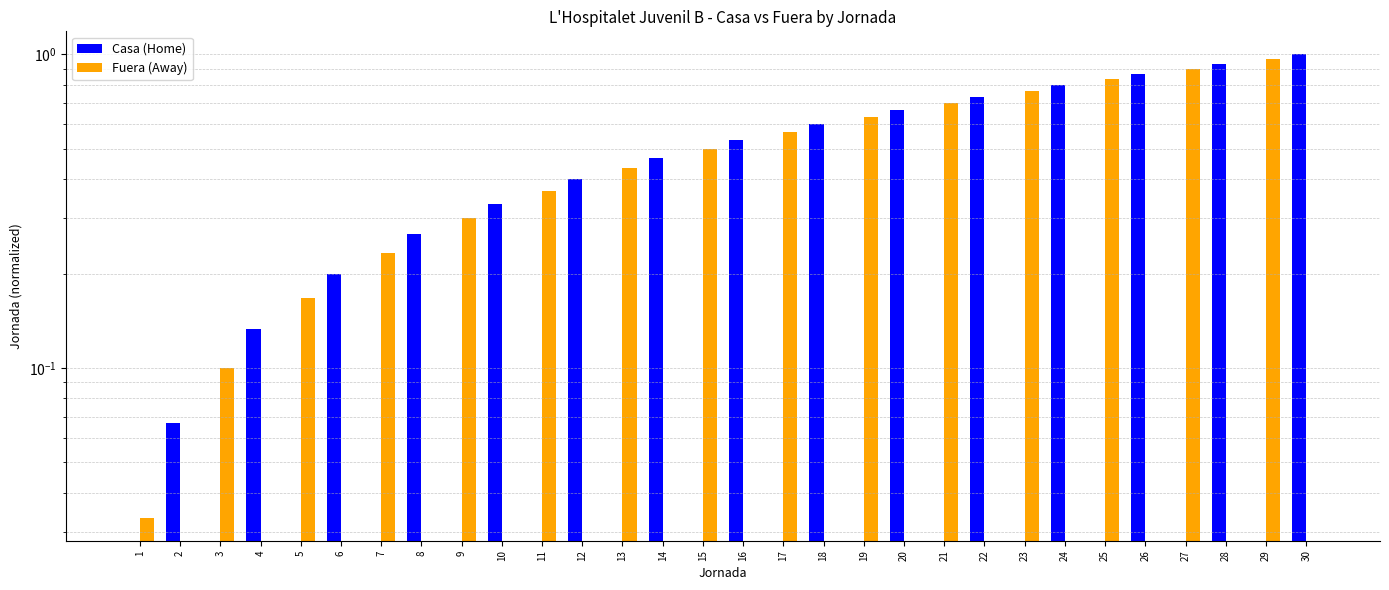

Reading right to left, list all the values displayed in this chart.

Casa (Home): 30=1.0	29=0.0	28=0.9	27=0.0	26=0.9	25=0.0	24=0.8	23=0.0	22=0.7	21=0.0	20=0.7	19=0.0	18=0.6	17=0.0	16=0.5	15=0.0	14=0.5	13=0.0	12=0.4	11=0.0	10=0.3	9=0.0	8=0.3	7=0.0	6=0.2	5=0.0	4=0.1	3=0.0	2=0.1	1=0.0
Fuera (Away): 30=0.0	29=1.0	28=0.0	27=0.9	26=0.0	25=0.8	24=0.0	23=0.8	22=0.0	21=0.7	20=0.0	19=0.6	18=0.0	17=0.6	16=0.0	15=0.5	14=0.0	13=0.4	12=0.0	11=0.4	10=0.0	9=0.3	8=0.0	7=0.2	6=0.0	5=0.2	4=0.0	3=0.1	2=0.0	1=0.0